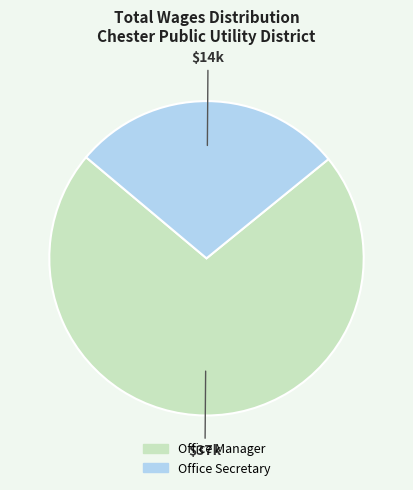

Which slice is the smallest?

Office Secretary